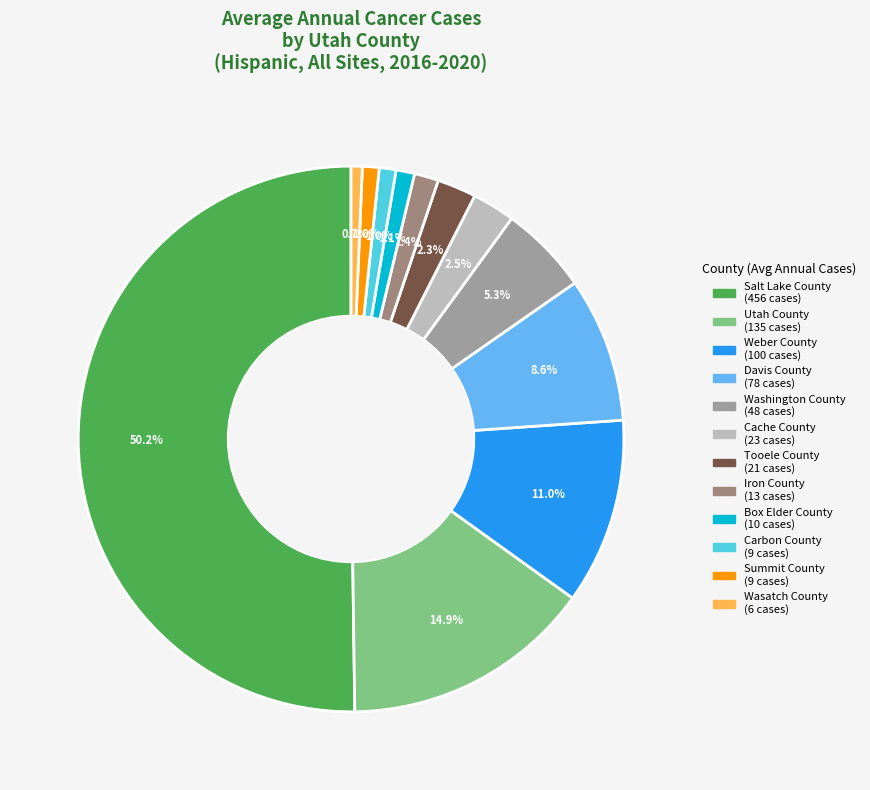

Count the number of slices in the pie.

12